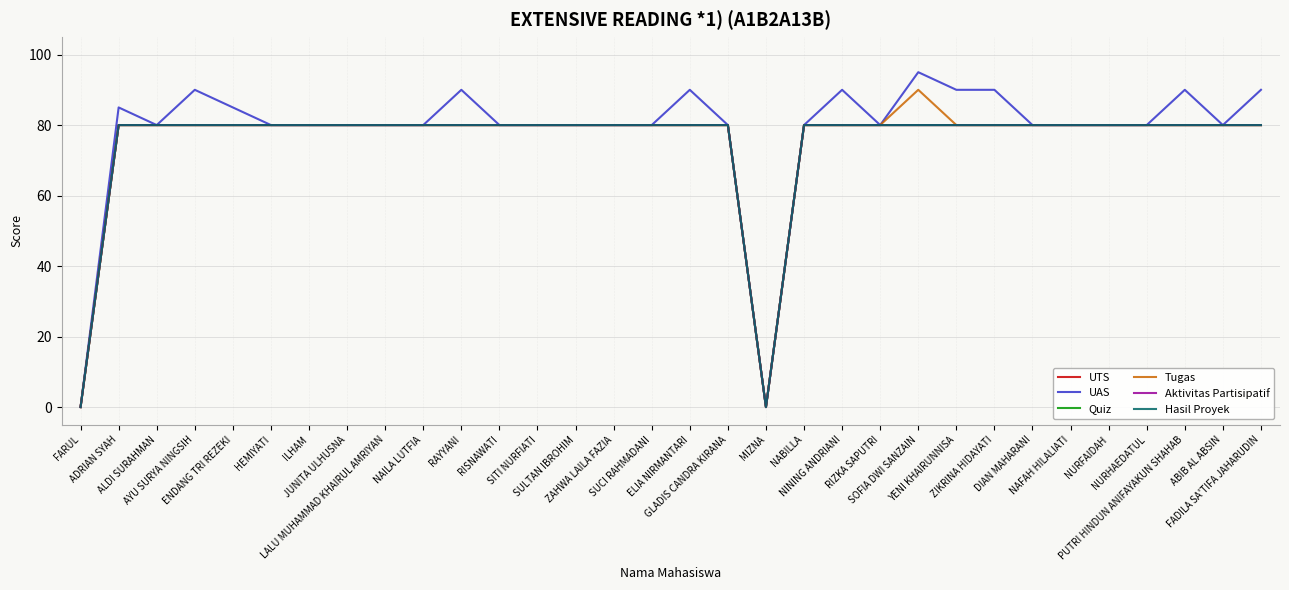

Does the chart display data point markers on the line(s)?

No